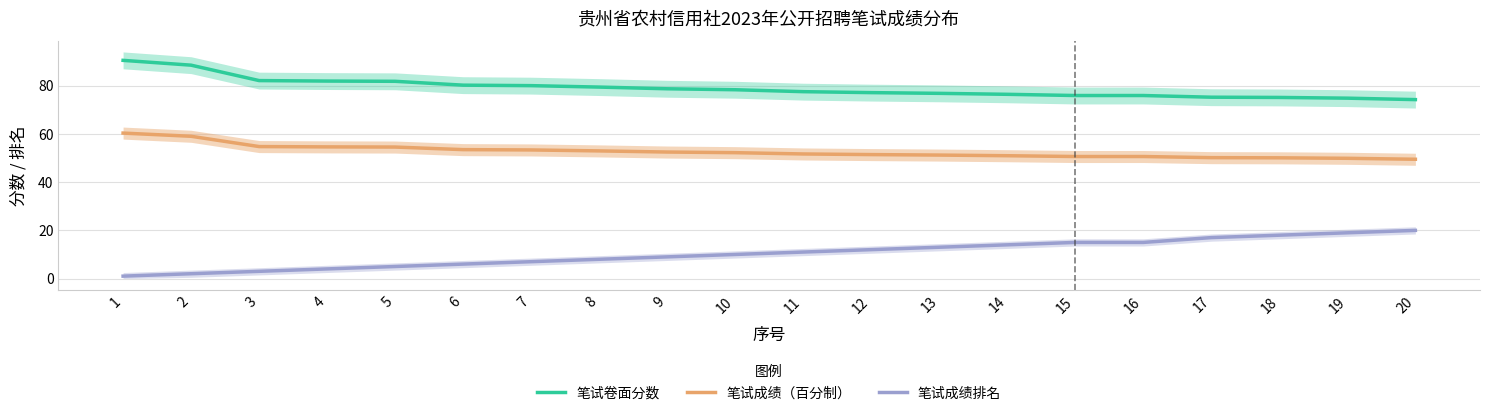

Is the value of 笔试成绩（百分制） at 12 greater than the value of 笔试卷面分数 at 19?

No